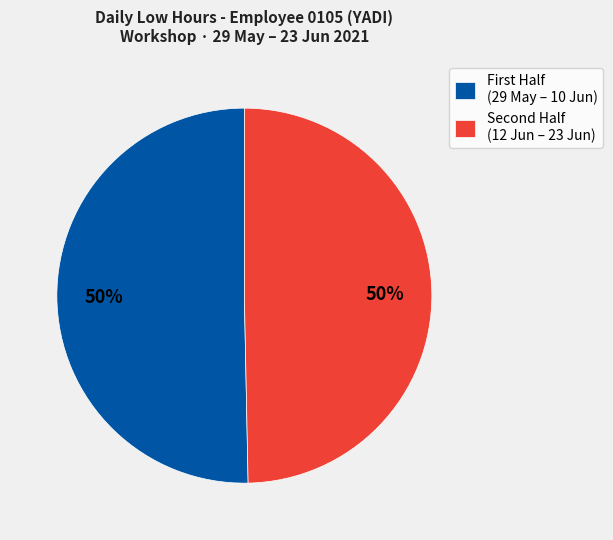

To the nearest percent, what is the average slice percentage?

50%